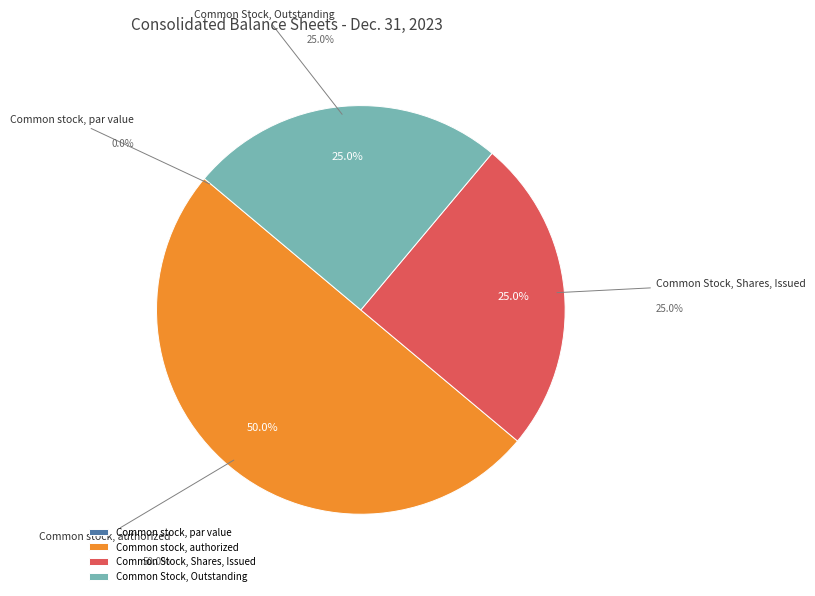

Is it true that Common Stock, Shares, Issued is 25% of the pie?

True